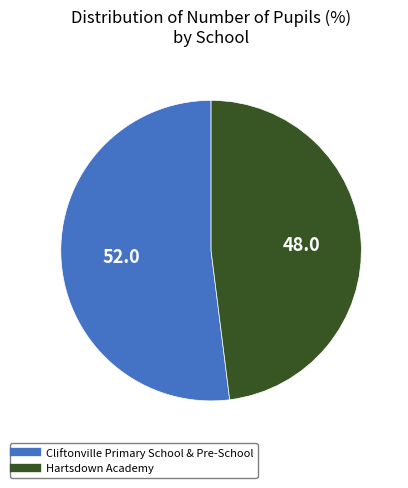

True or false: Hartsdown Academy accounts for 53% of the total.

False